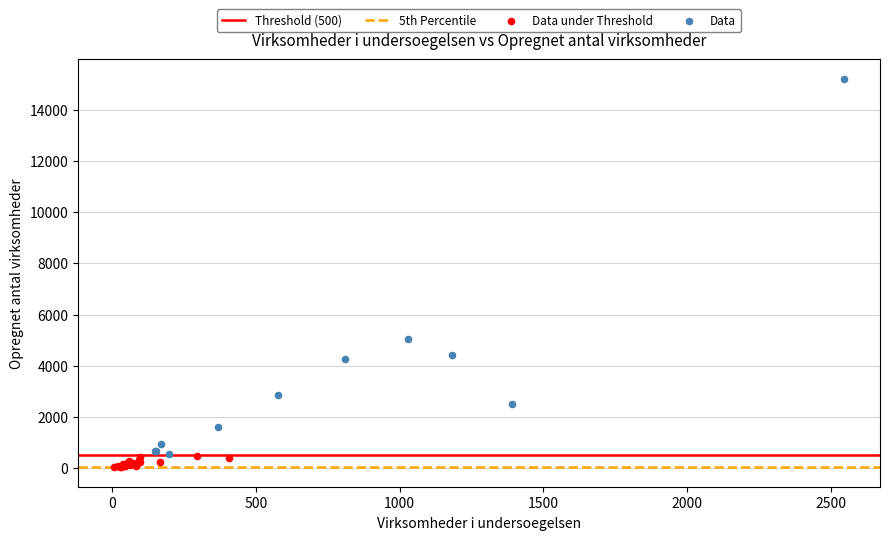

Which series has the largest Y range (max minus min)?

Data